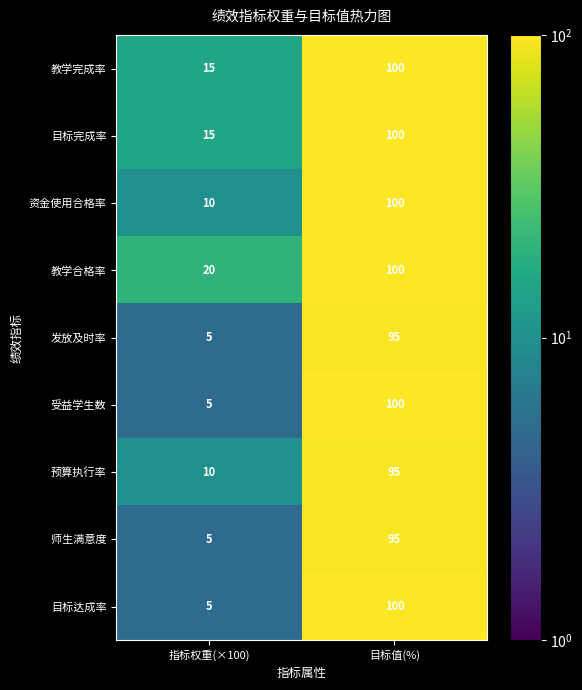

Reading left to right, list all the values displayed in this chart.

教学完成率: 15	100
目标完成率: 15	100
资金使用合格率: 10	100
教学合格率: 20	100
发放及时率: 5	95
受益学生数: 5	100
预算执行率: 10	95
师生满意度: 5	95
目标达成率: 5	100